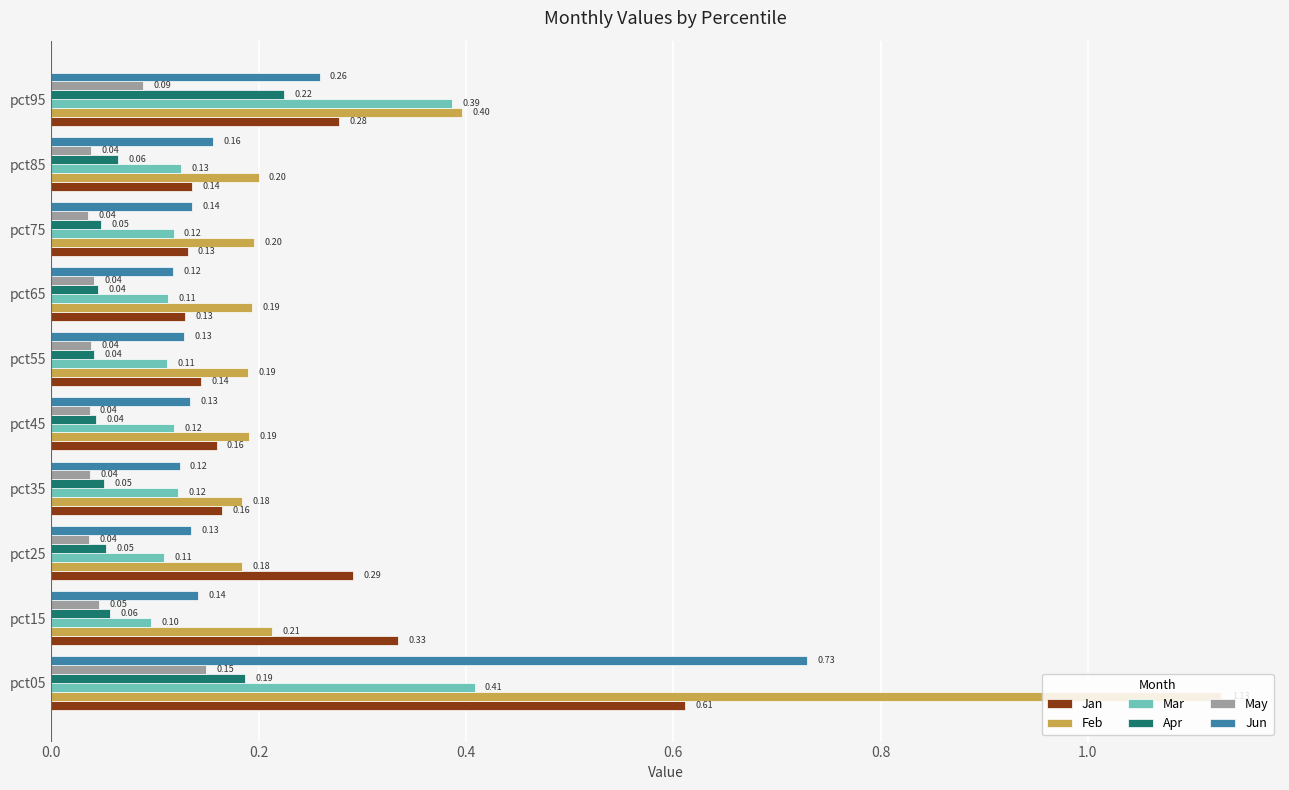

What is the difference between the maximum and minimum values in the Jan series?

0.5